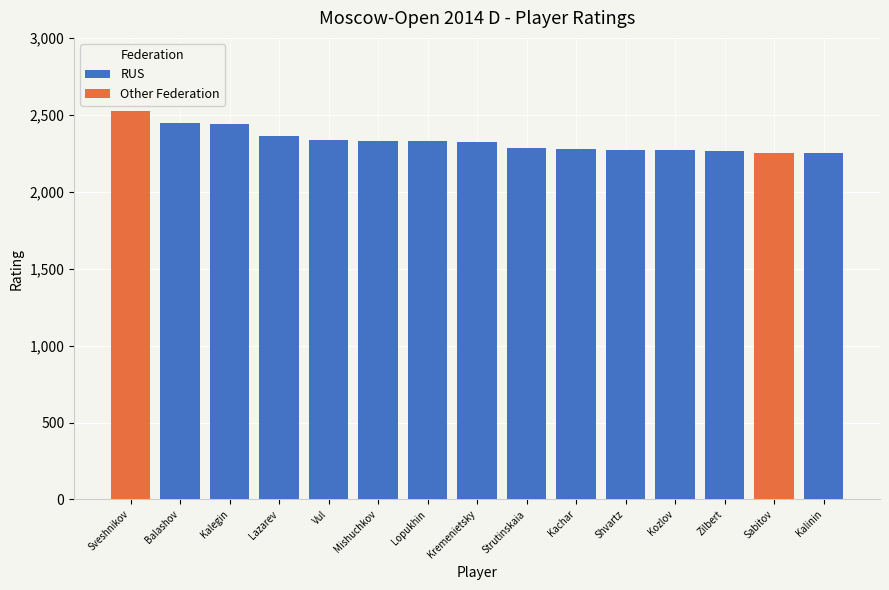

Between Strutinskaia and Zilbert, which series saw the biggest shift?

RUS